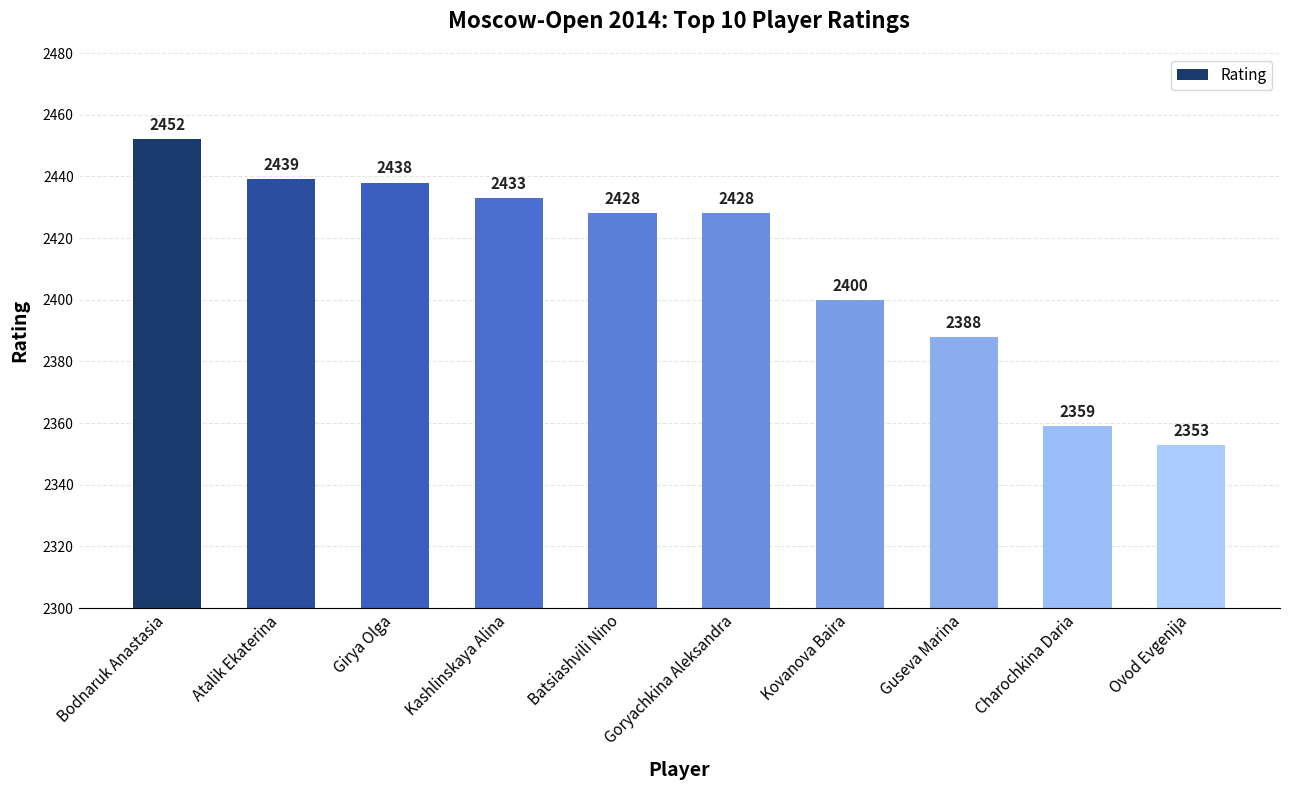

Which label corresponds to the smallest value in the chart?

Ovod Evgenija